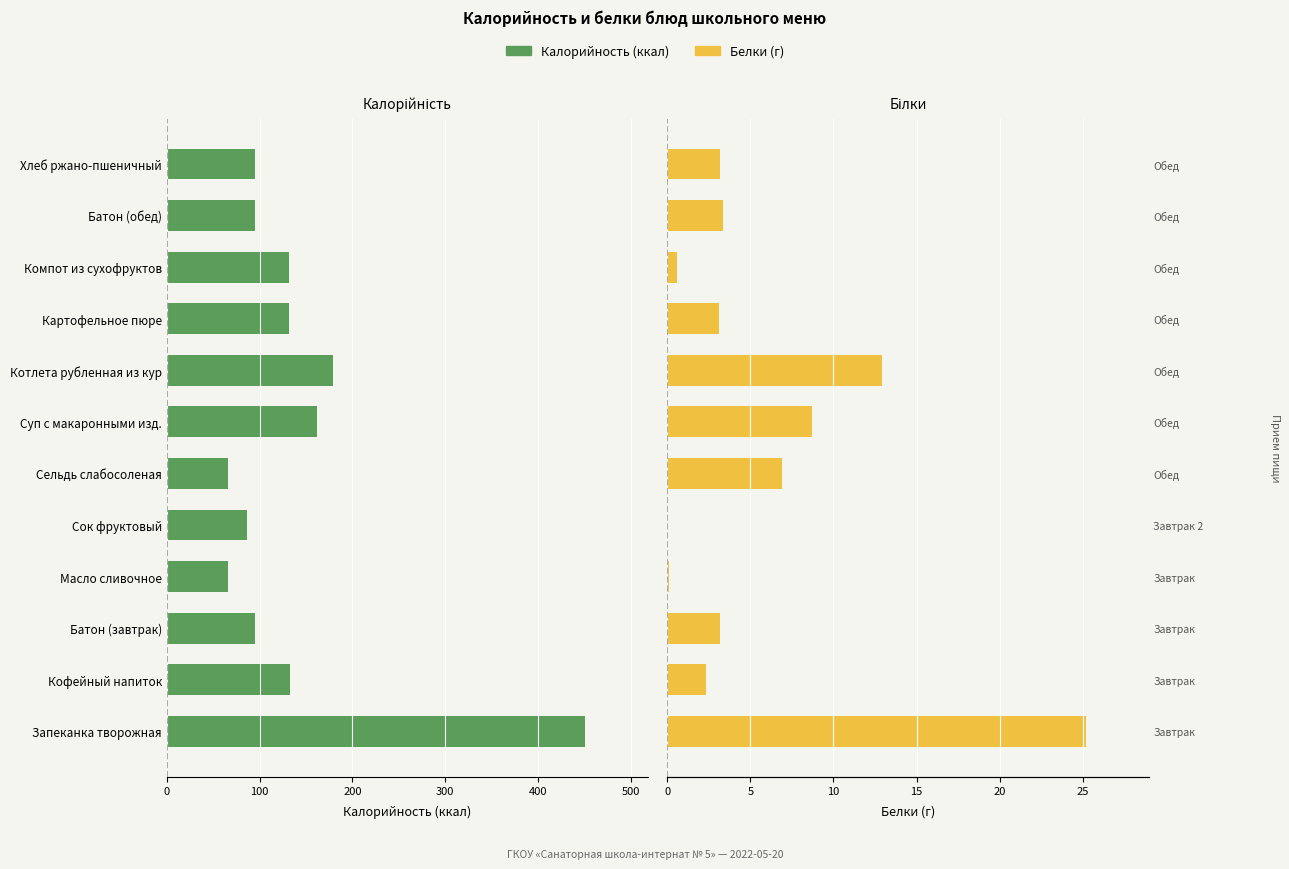

What is the average value of the Белки series?

5.8